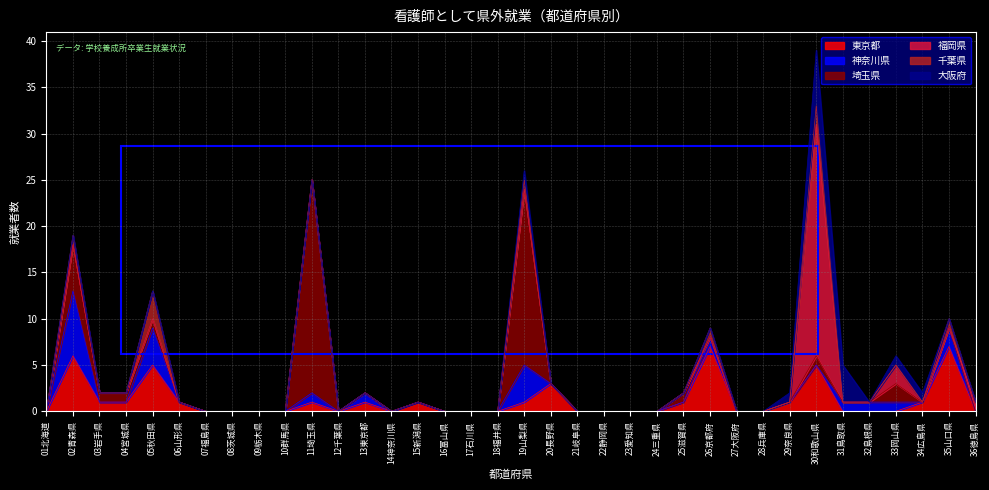

At which label is 埼玉県 closest to 11?

02青森県